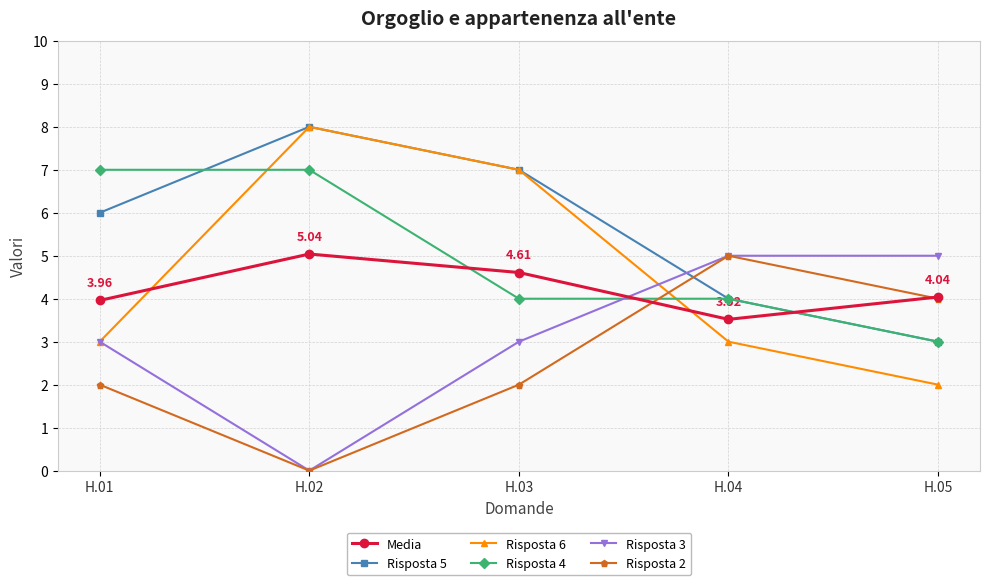

Which category has the highest value across all series?

H.02